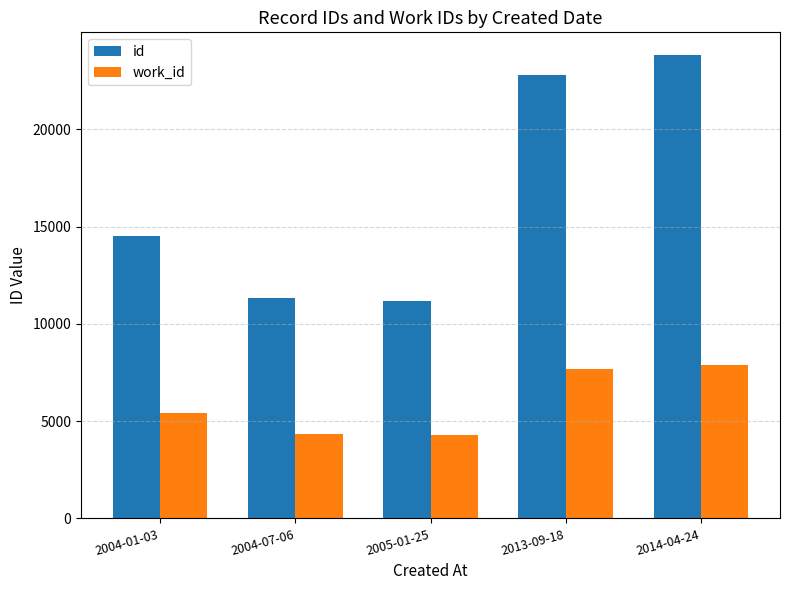

What is the minimum value shown in the chart?

4277